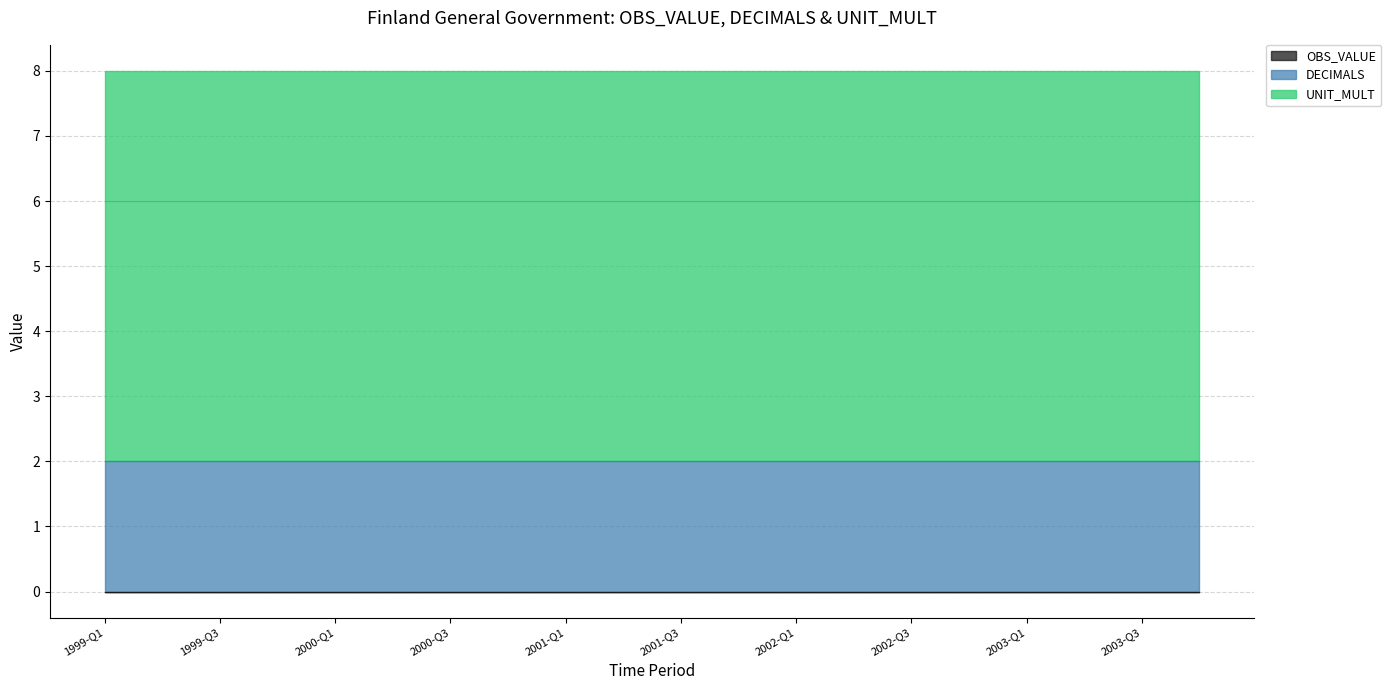

At which label does OBS_VALUE reach its peak?

1999-Q1